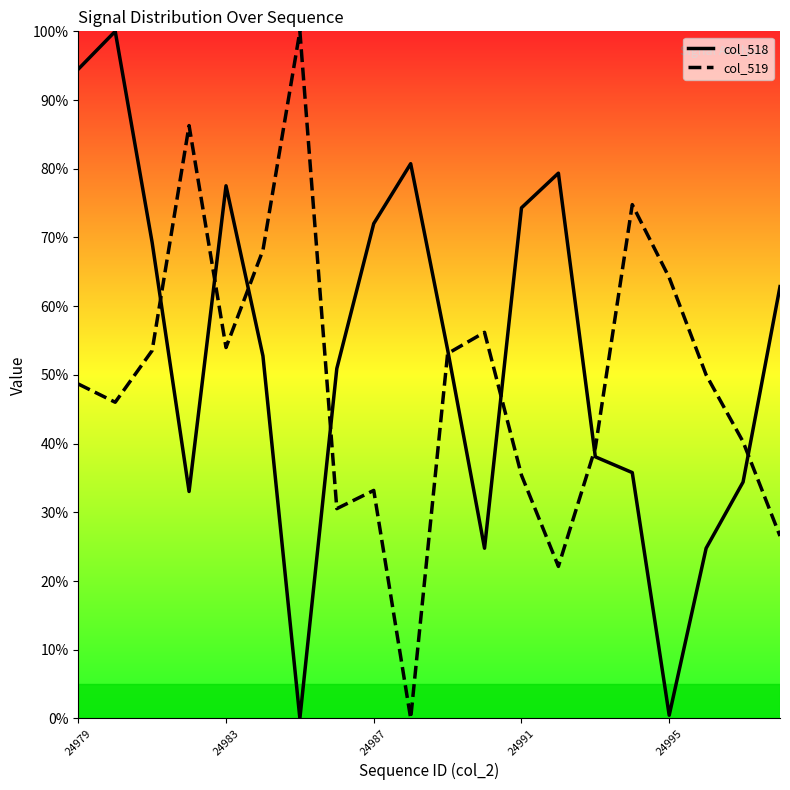

How many values in the col_519 series exceed 50?

9